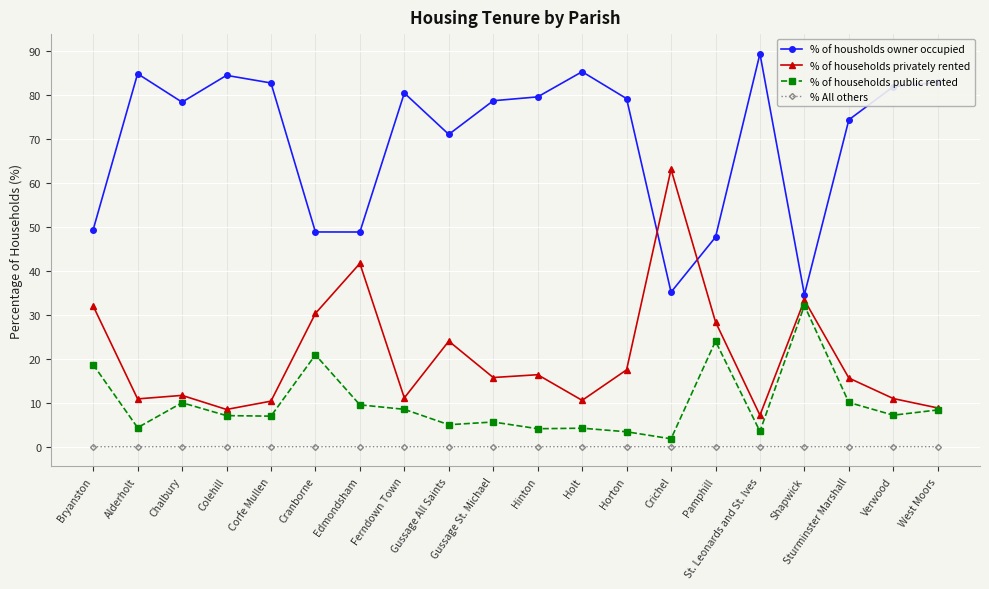

What value does the % of households privately rented series have at Pamphill?

28.4